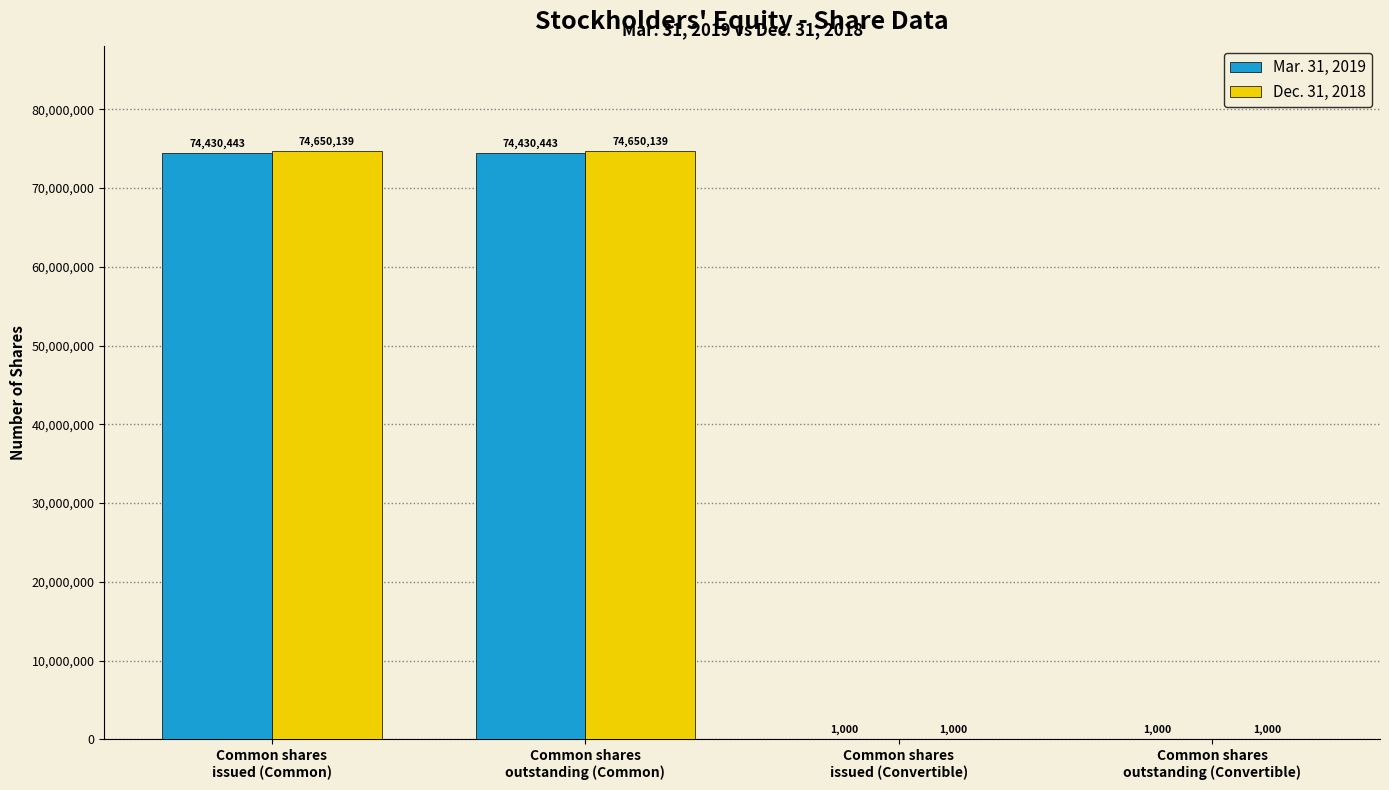

Read the Mar. 31, 2019 value at Common shares
issued (Convertible), to the nearest 100.

1000